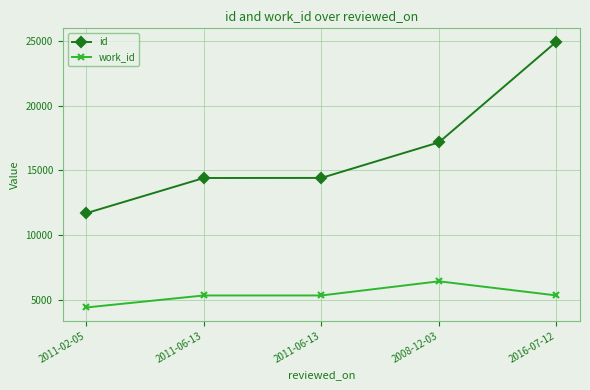

What is the difference between the work_id values at 2011-02-05 and 2011-06-13?

925